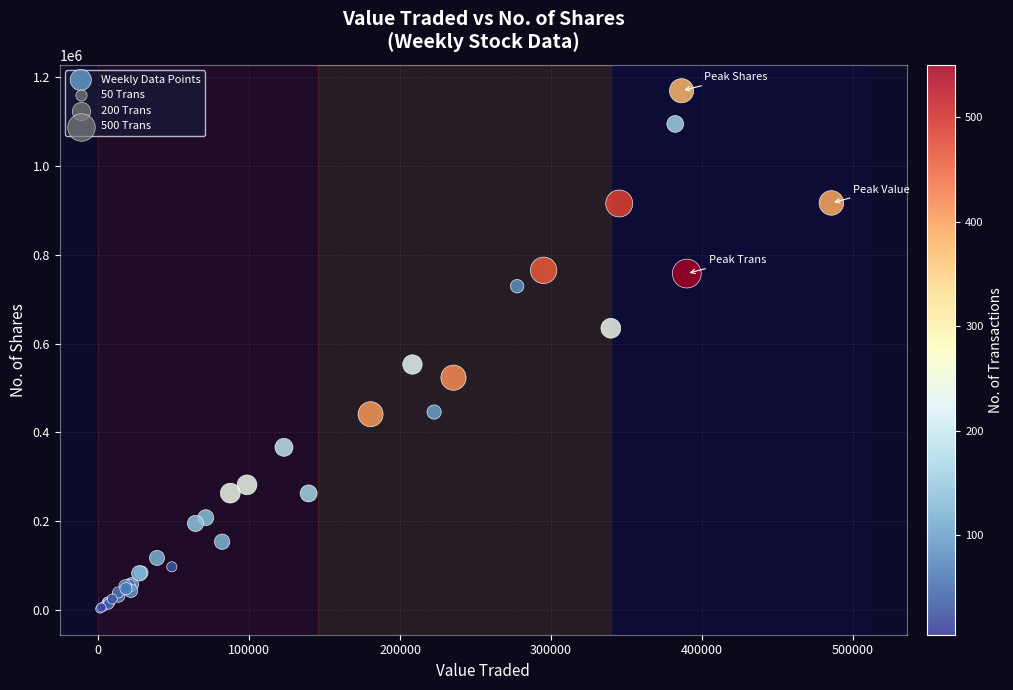

What Y value in the scatter plot is closest to 586142?

552999